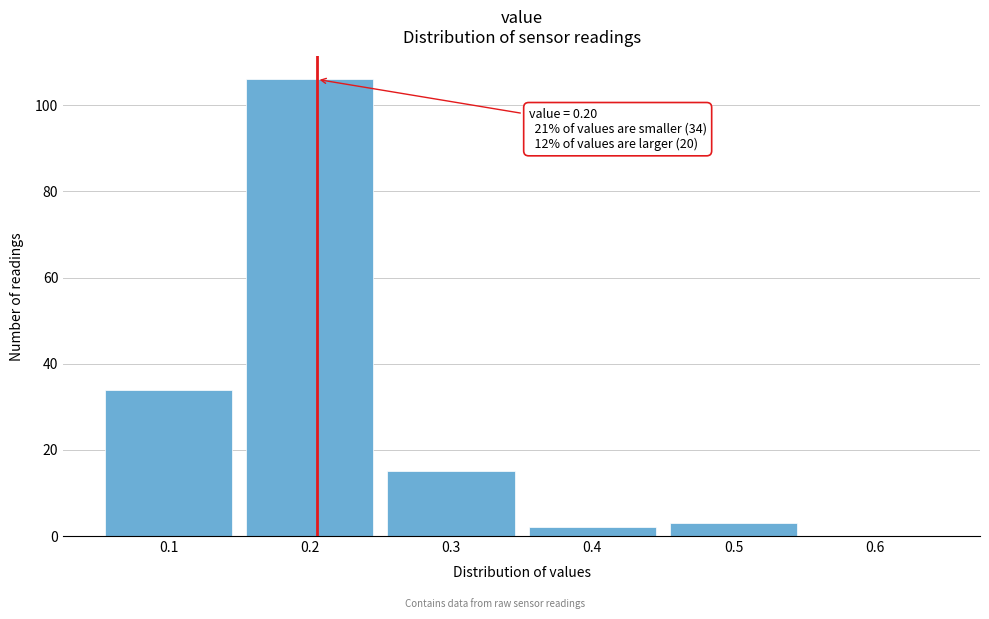

Over which range of the x-axis is the bar tallest?

0.15 to 0.25